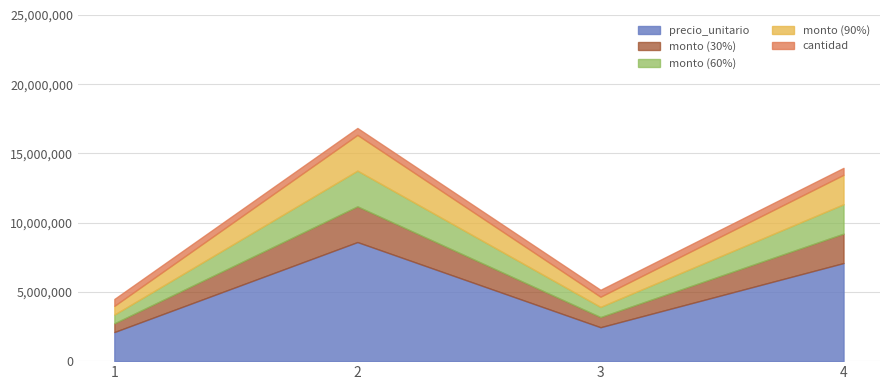

Does the chart display data point markers on the line(s)?

No